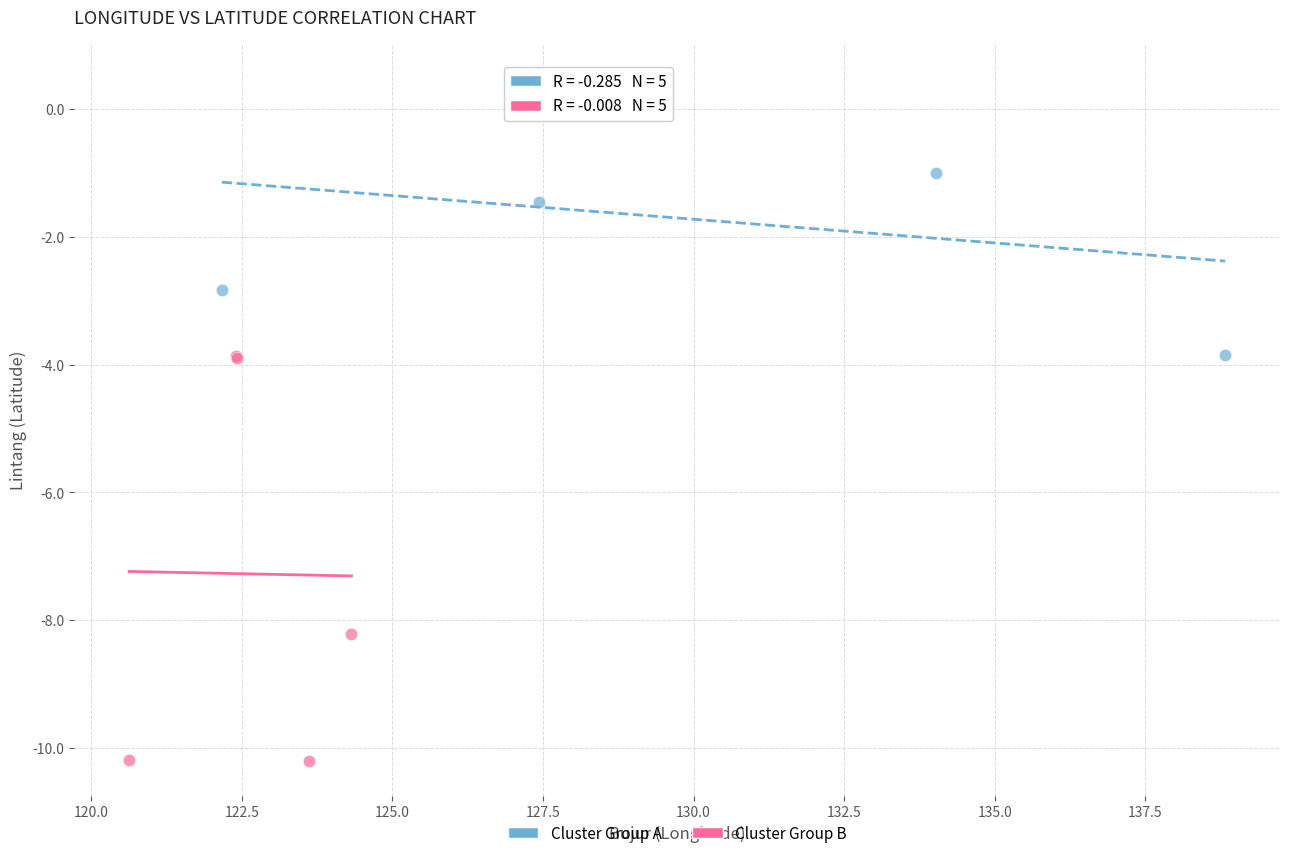

Which series has the largest Y range (max minus min)?

Cluster Group B